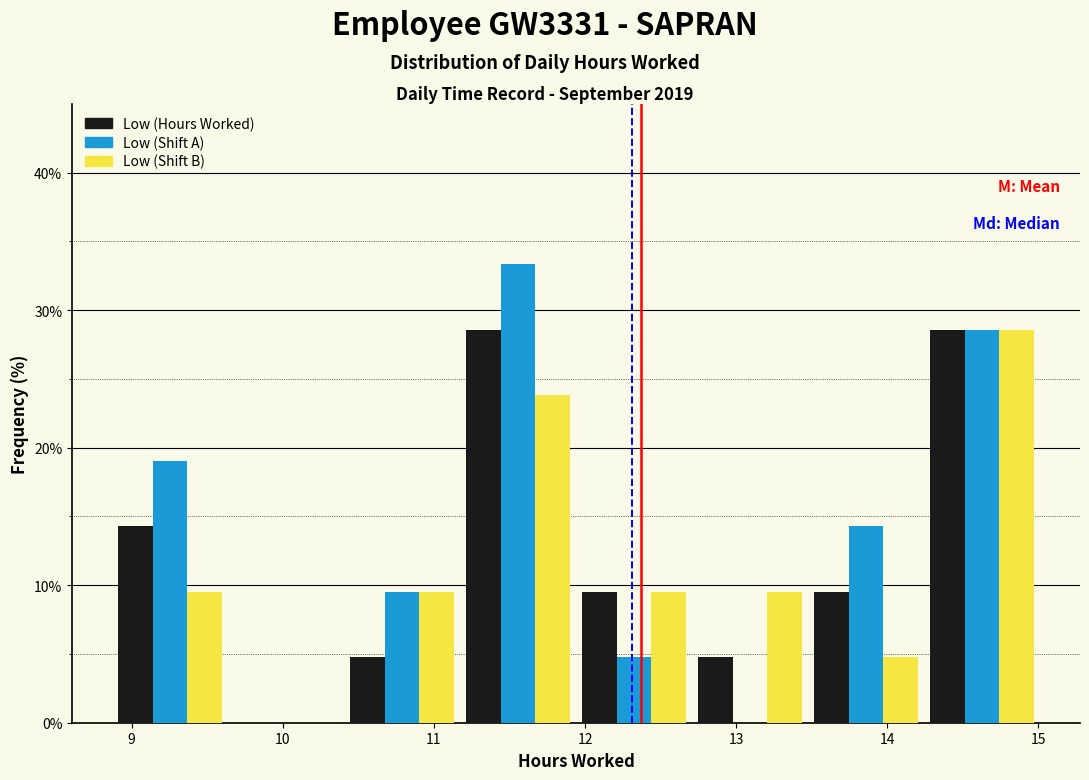

What is the height of the Low (Shift A) bar covering 13.5 to 14.2 on the x-axis? Neither the bar edges nor the heights are printed on the chart, so give them approximately, as read against the axes.

14